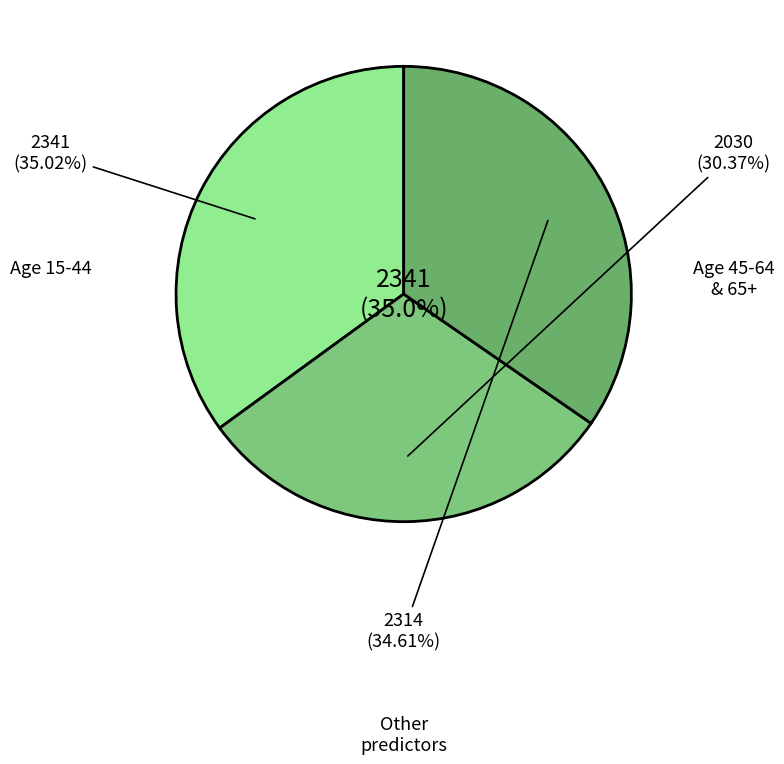

Is the sum of Age 15-44 and Age 45-64 greater than half?

Yes